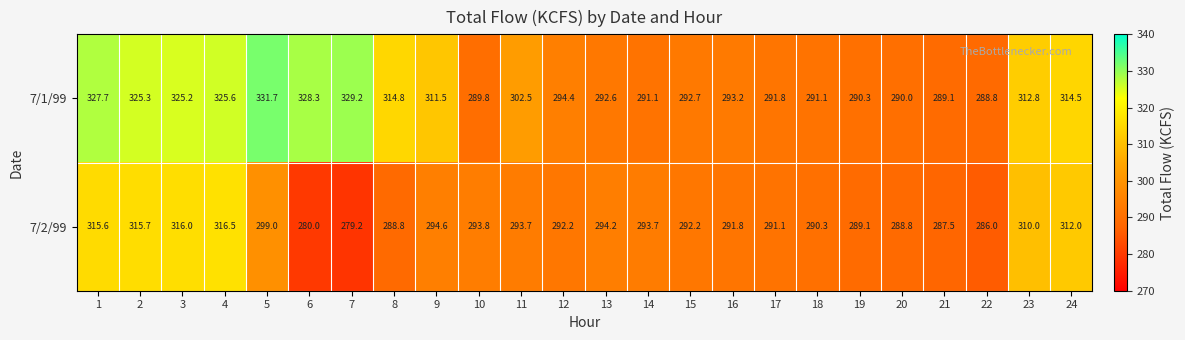

At how many categories does at least one series exceed 294?

14